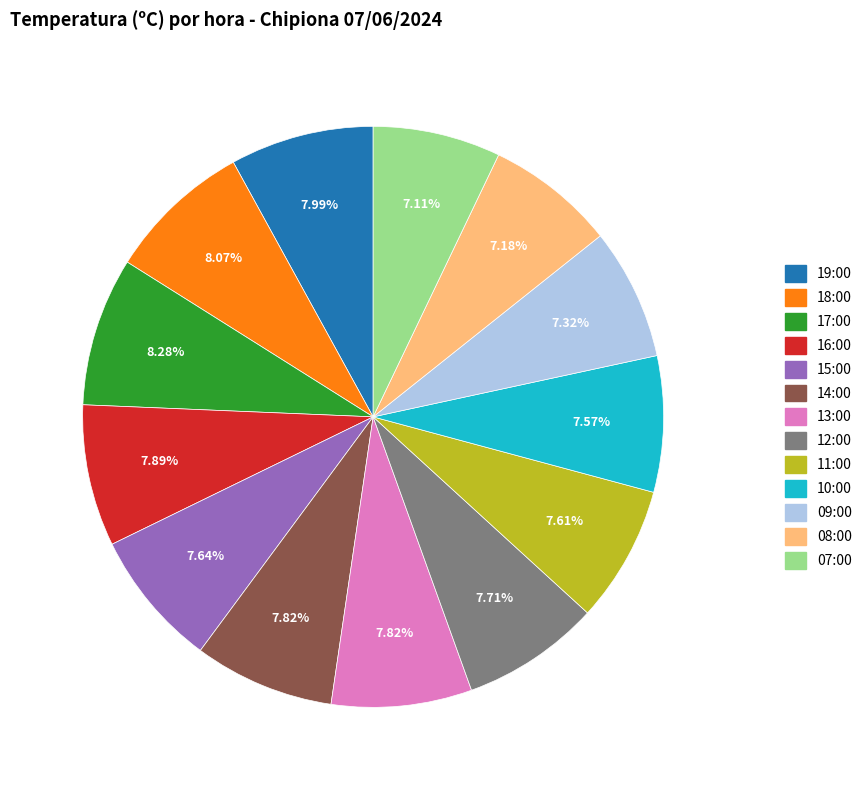

To the nearest percent, what percentage of the pie is 13:00?

8%